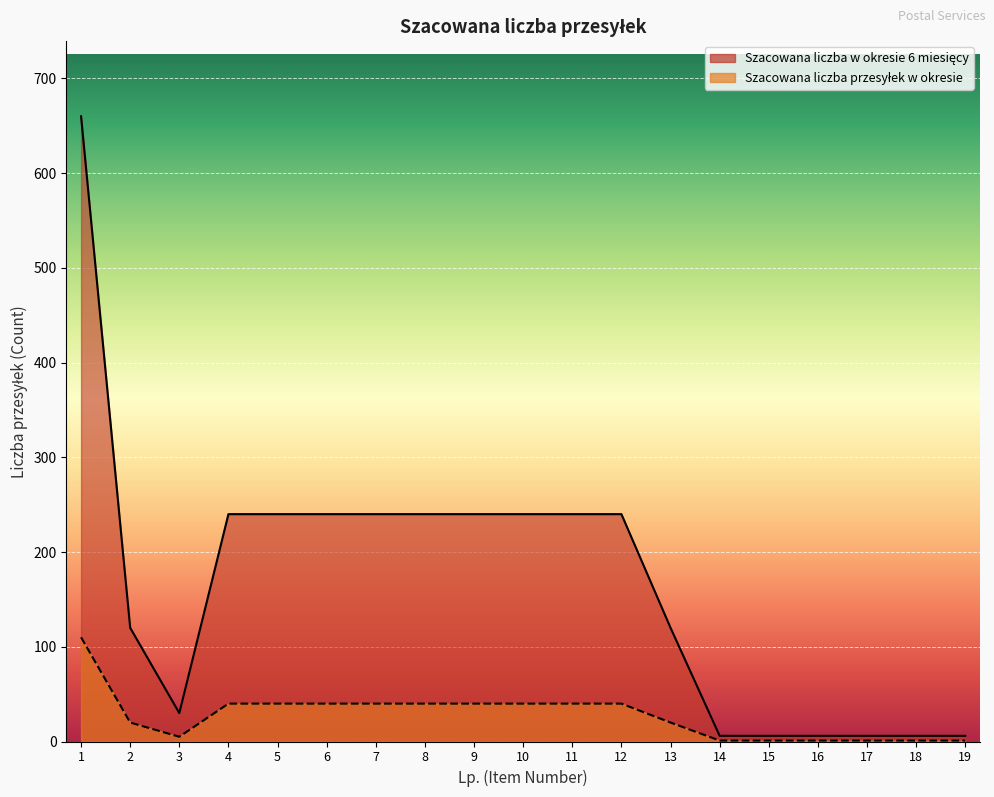

Reading right to left, extract all data points from this chart.

Szacowana liczba w okresie 6 miesięcy: 6	6	6	6	6	6	120	240	240	240	240	240	240	240	240	240	30	120	660
Szacowana liczba przesyłek w okresie: 1	1	1	1	1	1	20	40	40	40	40	40	40	40	40	40	5	20	110